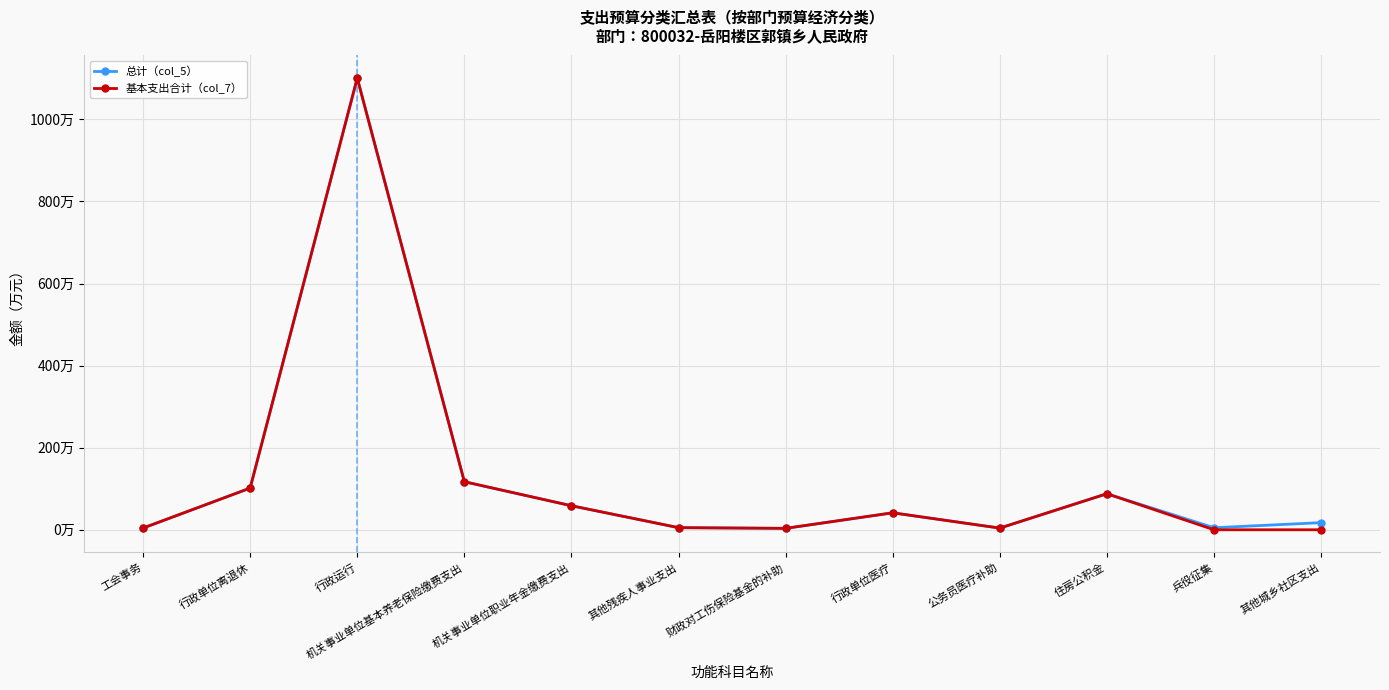

Does the chart display data point markers on the line(s)?

Yes